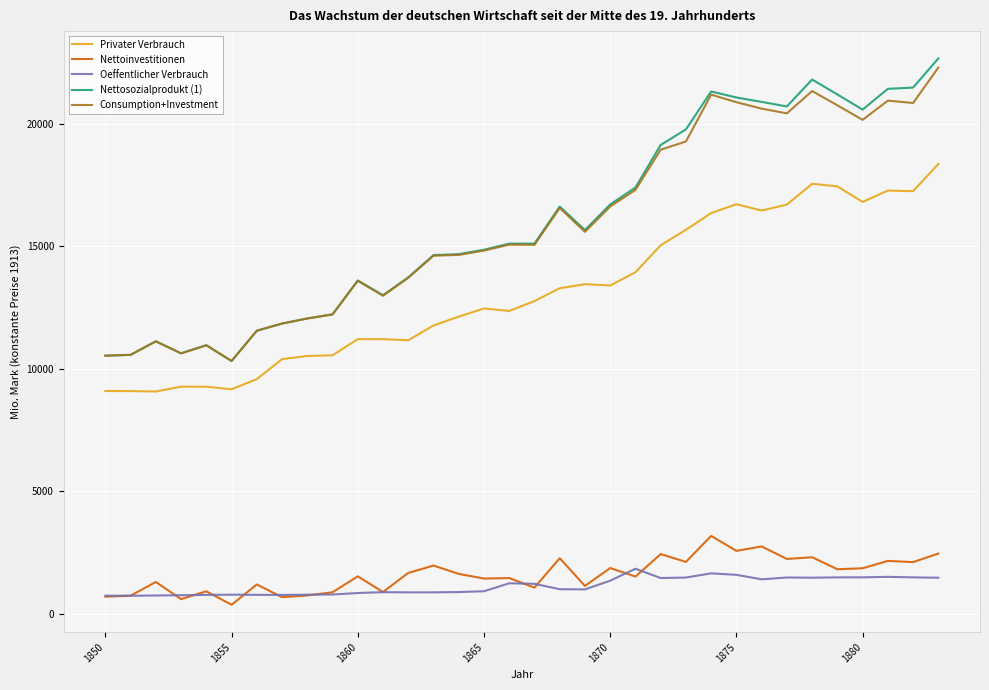

Which series has the widest spread of values?

Nettosozialprodukt (1)